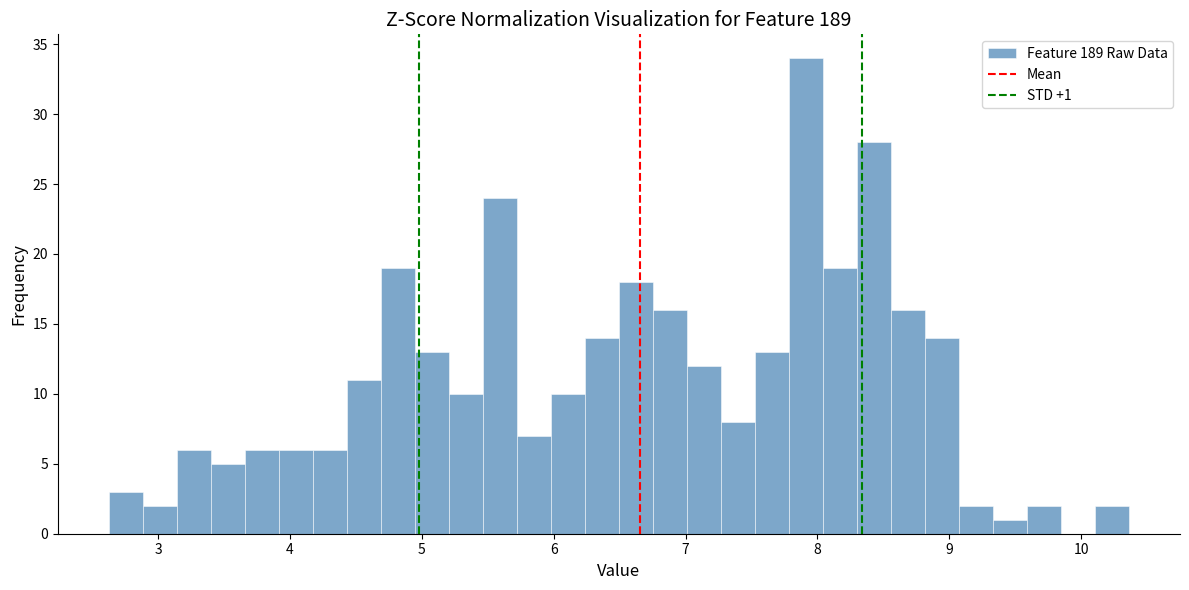

Read against the x-axis, roughly where is the centre of the tallest bar?

7.9